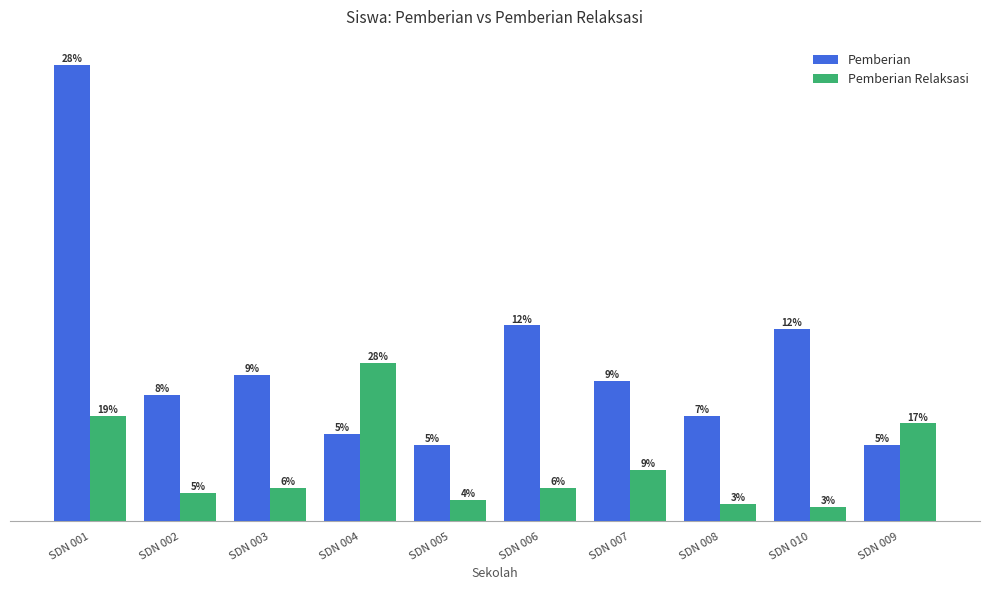

What is the label of the 7th bar from the right?

SDN 004